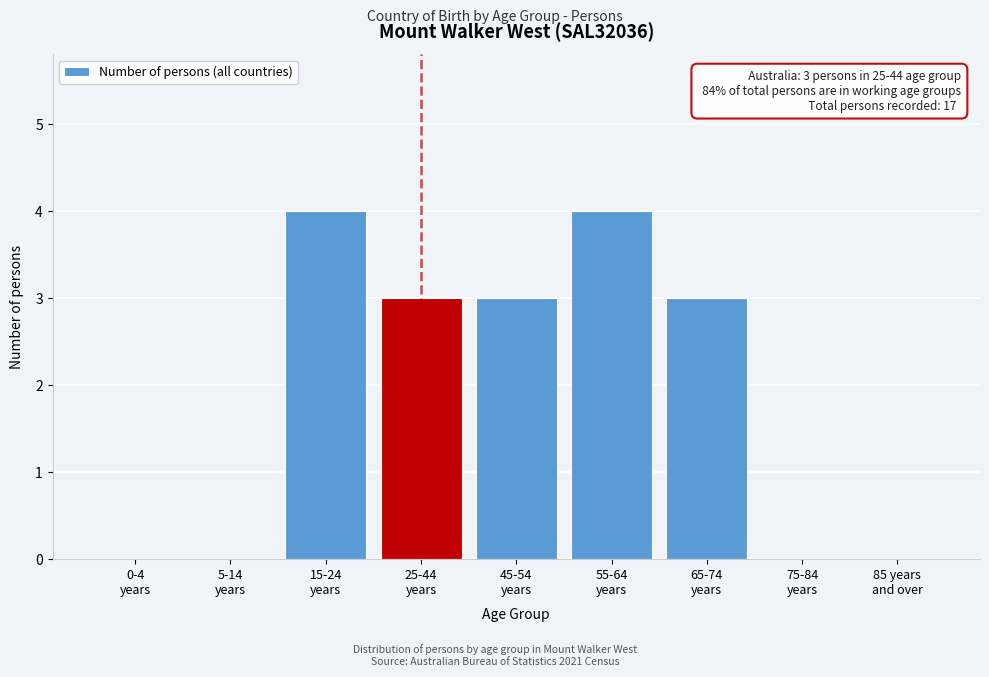

What is the sum of all values?

17